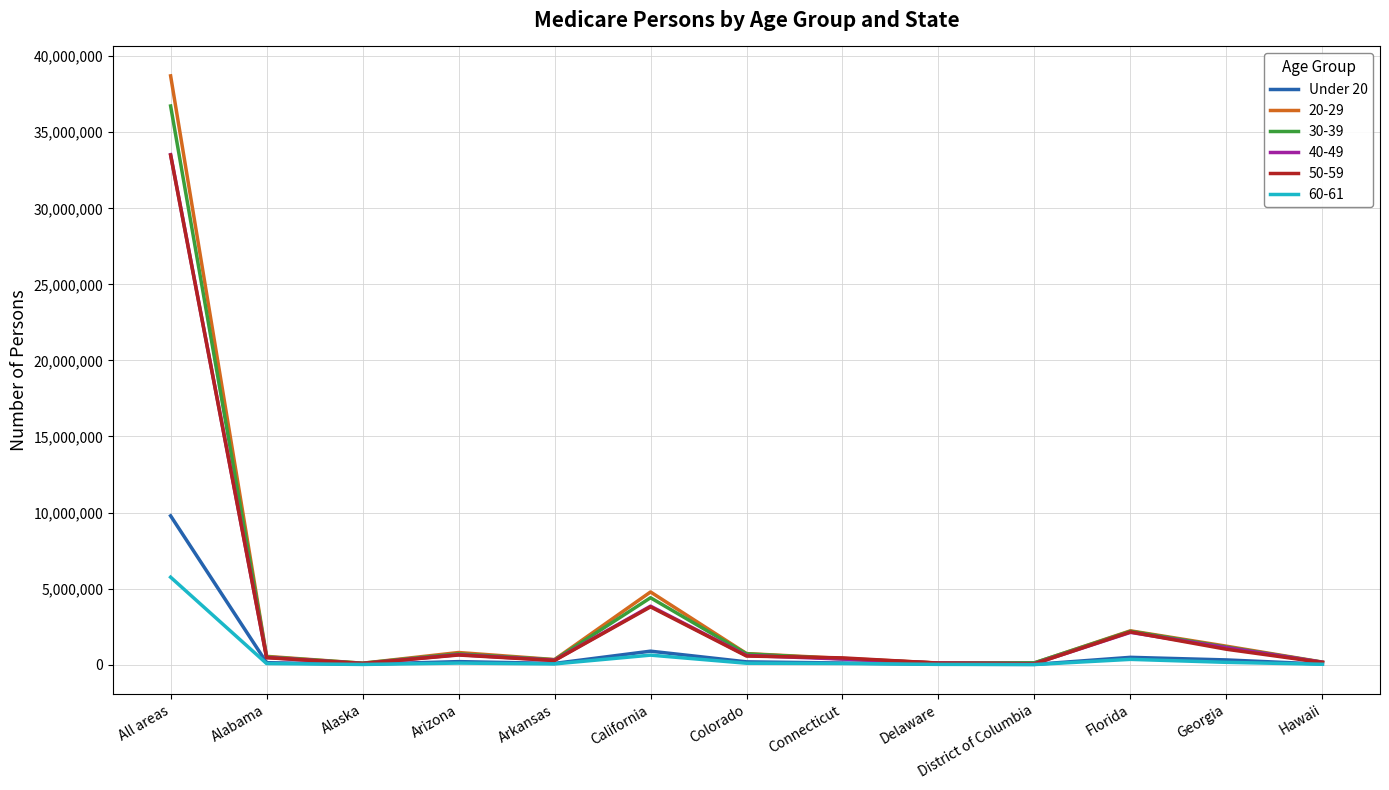

The 50-59 series shows 1325510 at California. True or false?

False